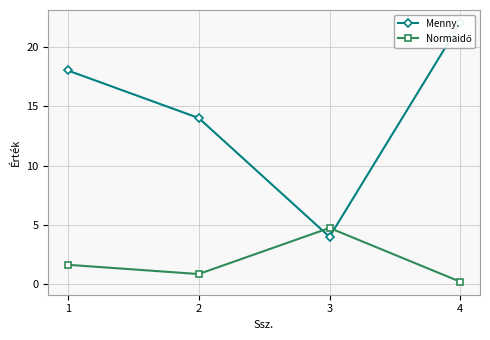

What is the difference between the second highest and minimum values in the Normaidő series?

1.4